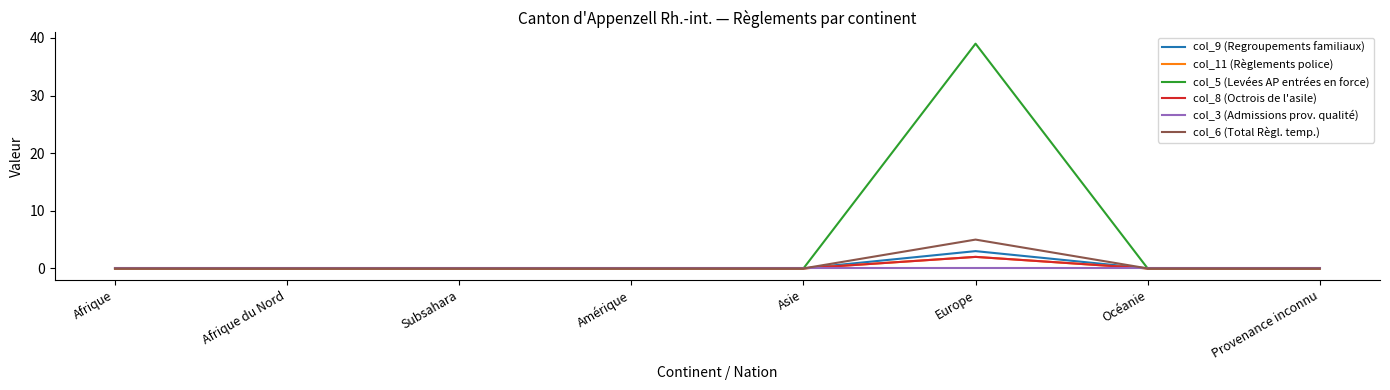

Is this an area chart (filled region under the line)?

No